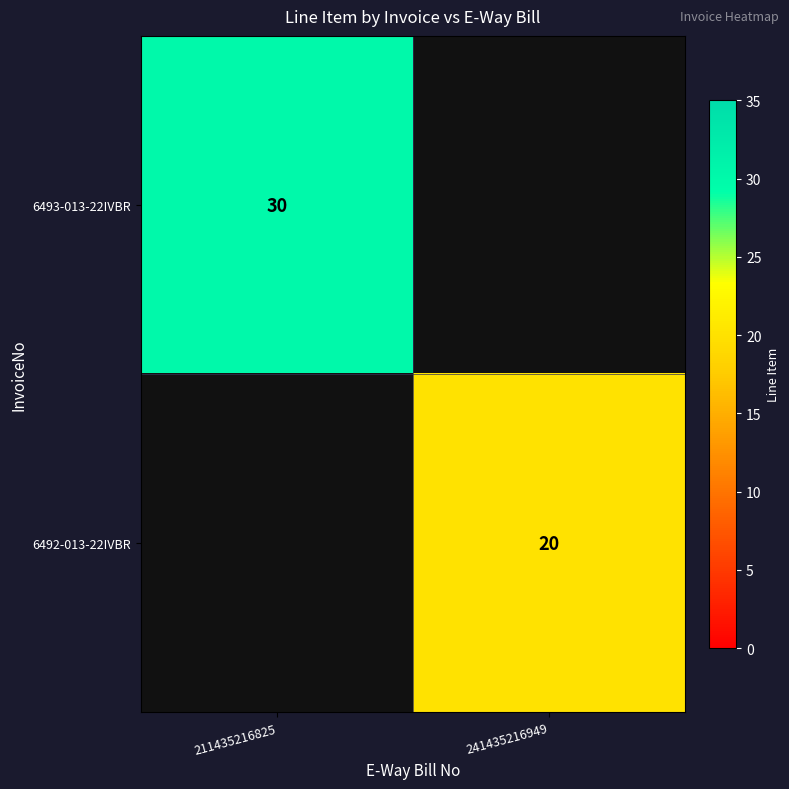

Is it true that 6493-013-22IVBR equals 30 at 211435216825?

True